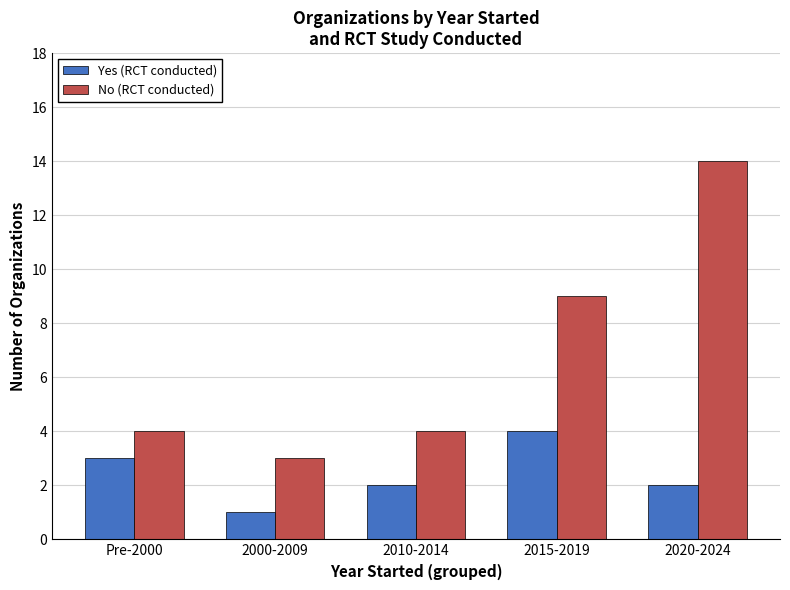

How many series are shown in this chart?

2